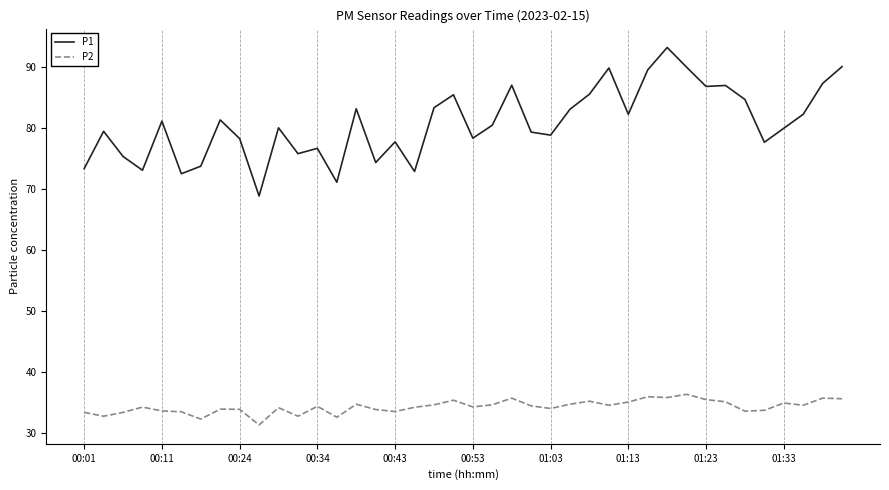

What is the lowest value of the P1 series?

68.9